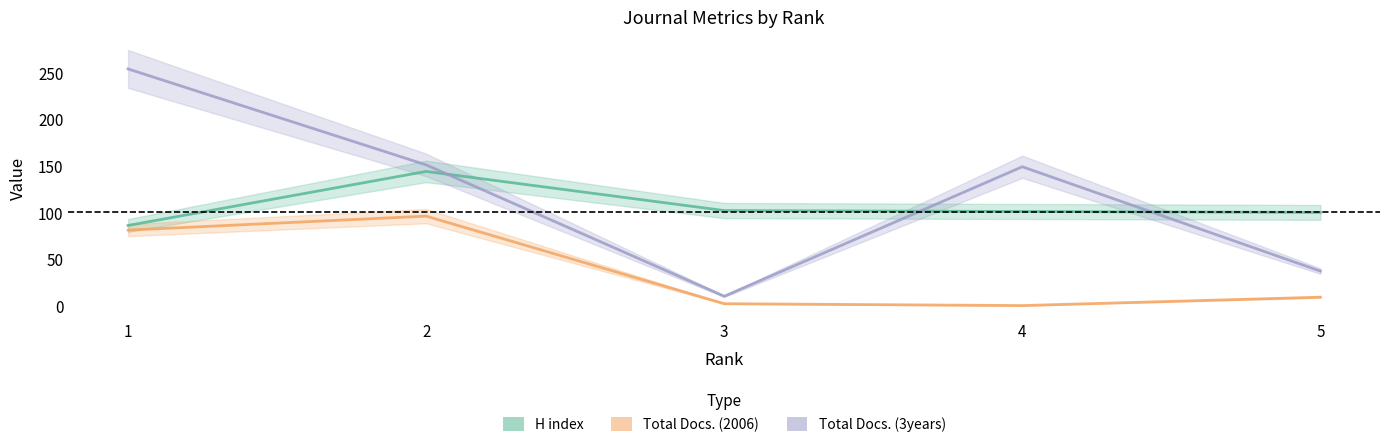

At which category does H index reach its first local peak?

2